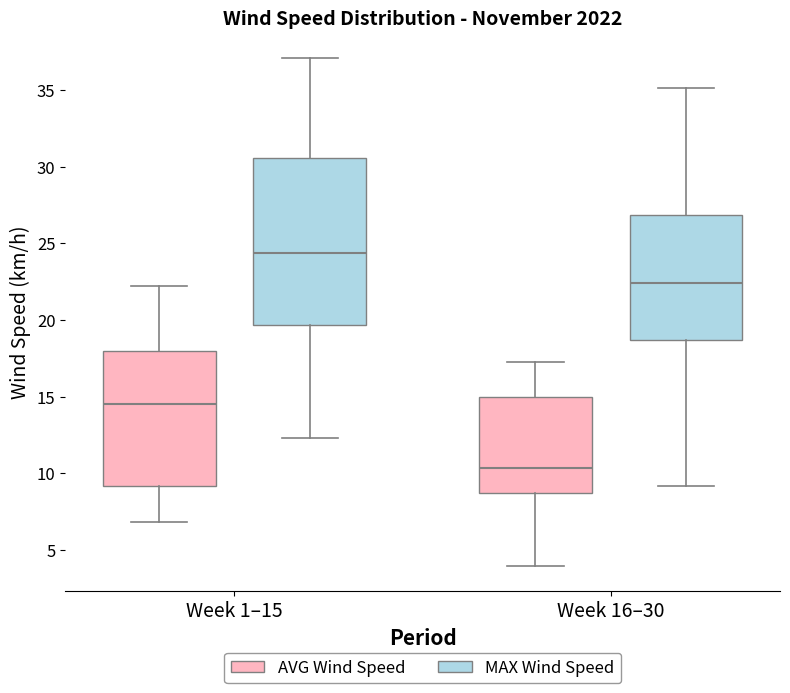

Comparing the boxes themselves (not the whiskers), which one is the tallest?

Week 1–15 (MAX Wind Speed)